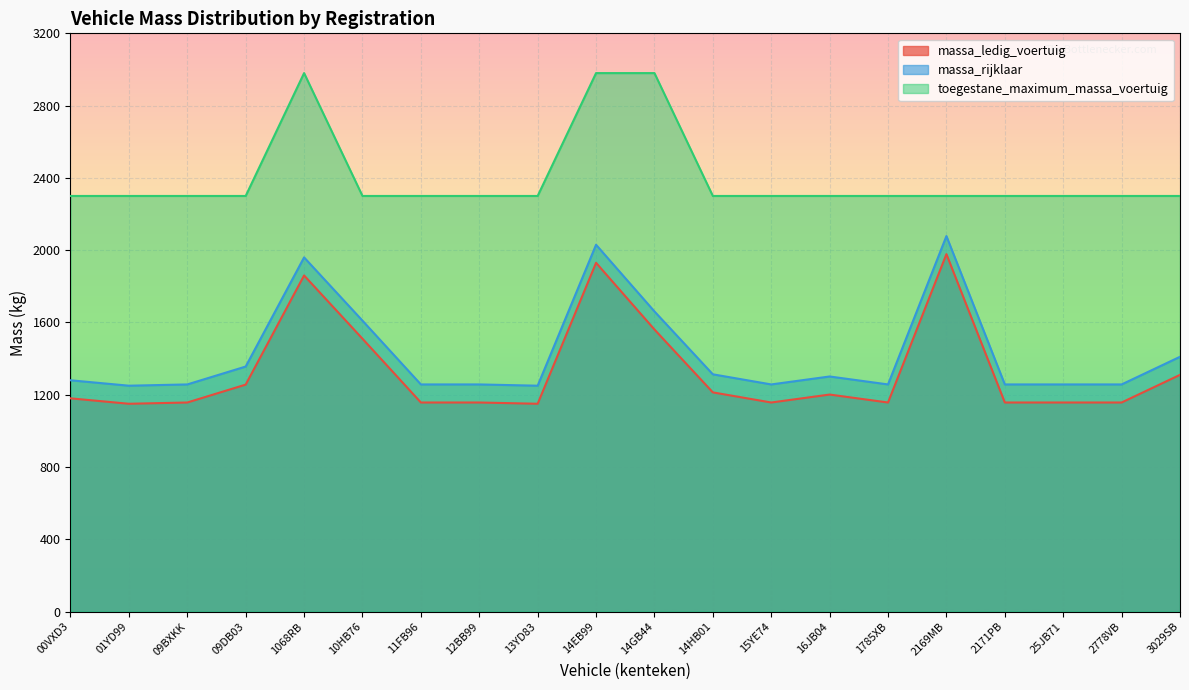

Rank the series at 00VXD3 from lowest to highest value.

massa_ledig_voertuig, massa_rijklaar, toegestane_maximum_massa_voertuig